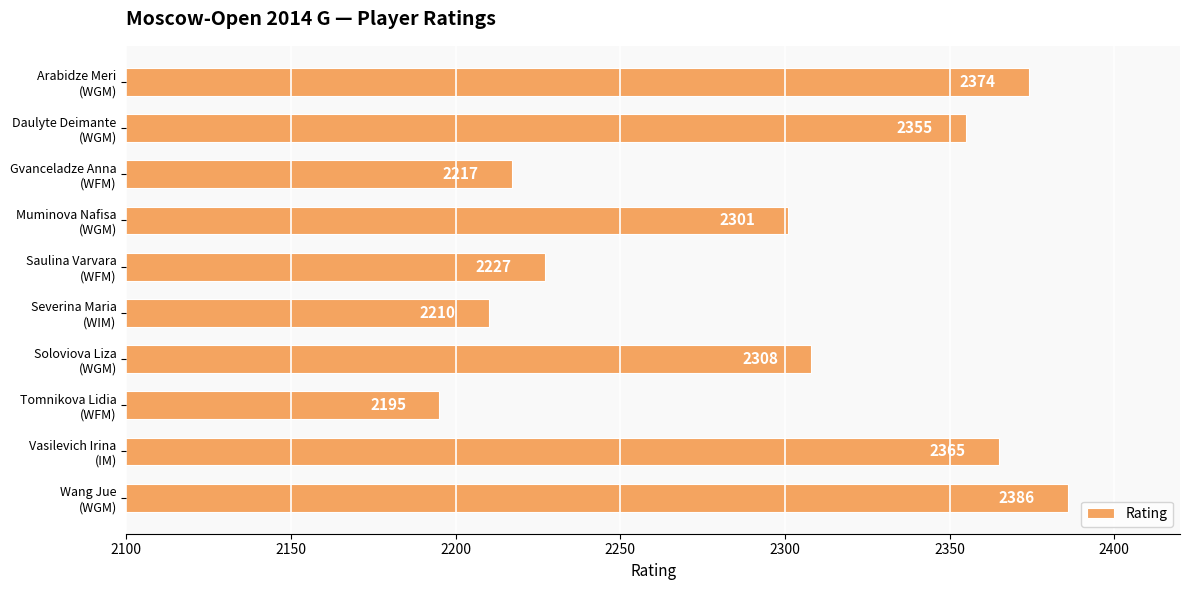

How many bars are there in total?

10